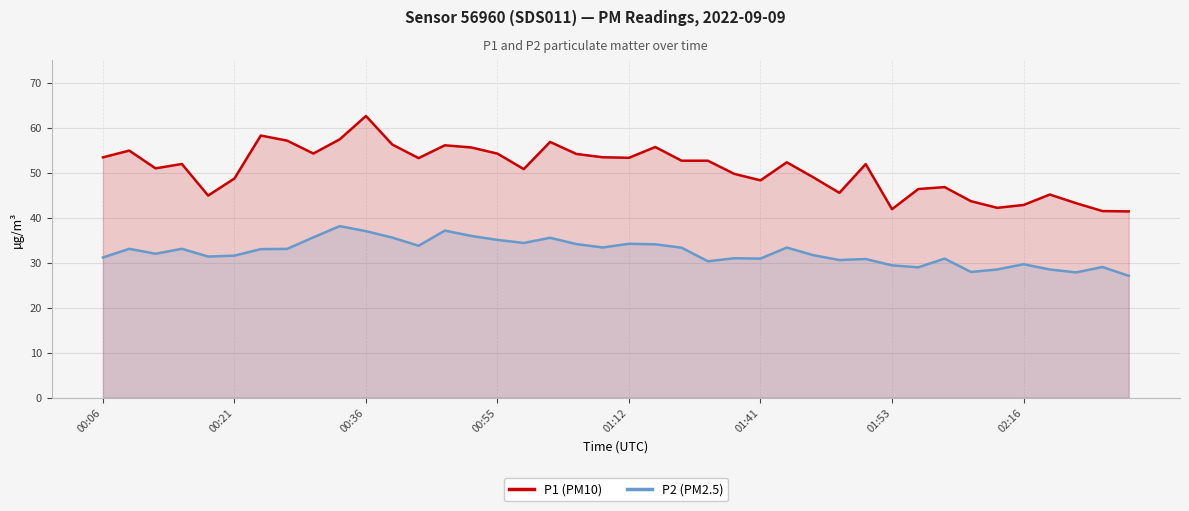

What is the sum of all P1 (PM10) values?

2032.7